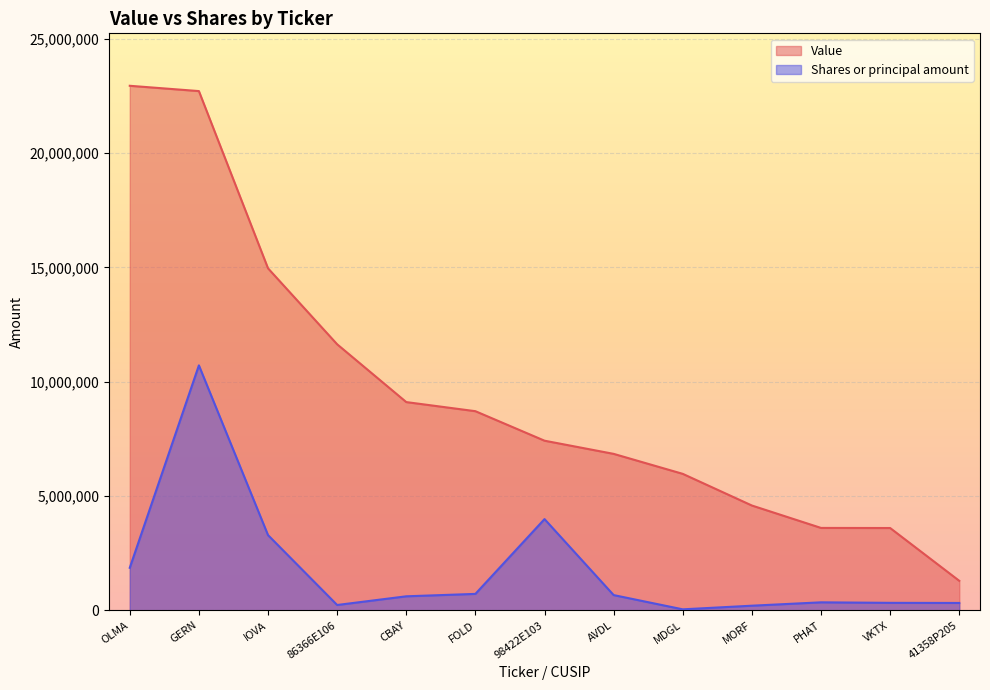

What is the label of the 11th point from the left?

PHAT